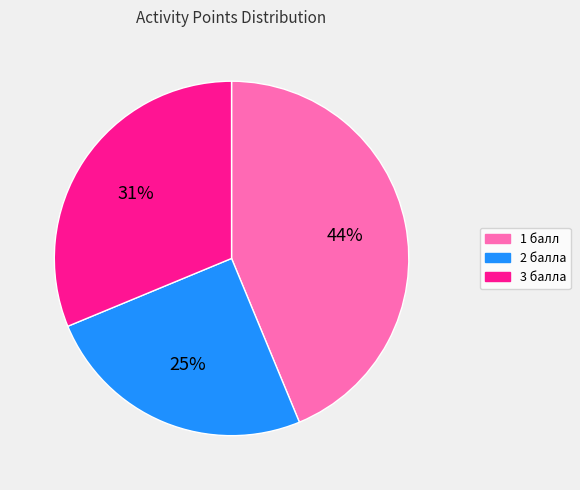

Rank the categories by value from highest to lowest.

1 балл, 3 балла, 2 балла